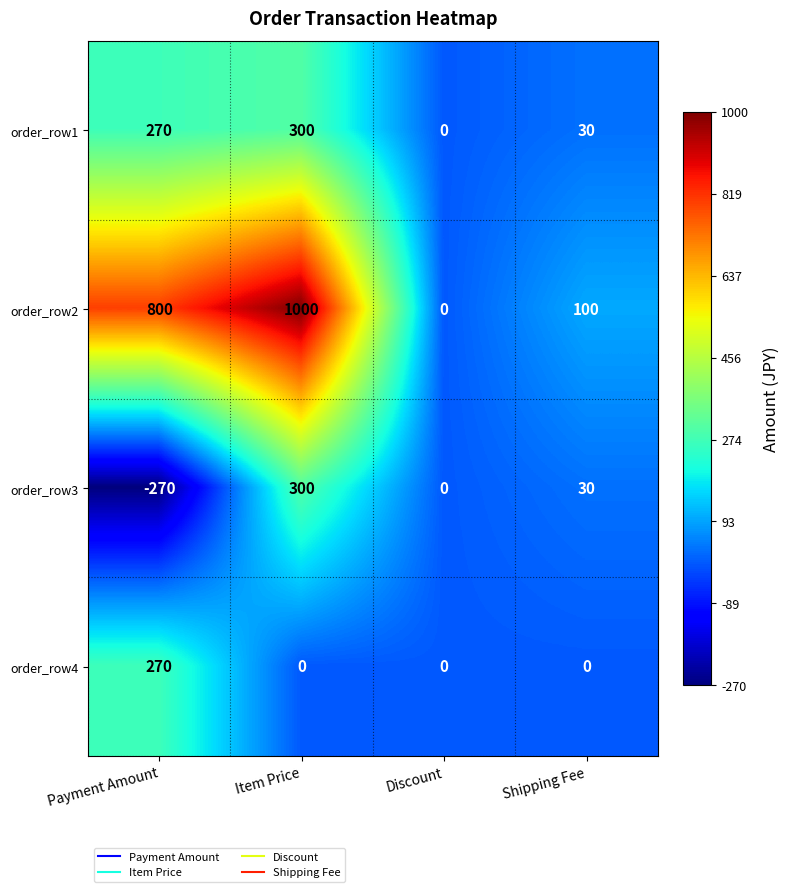

How many order_row1 values are between 30 and 300?

3